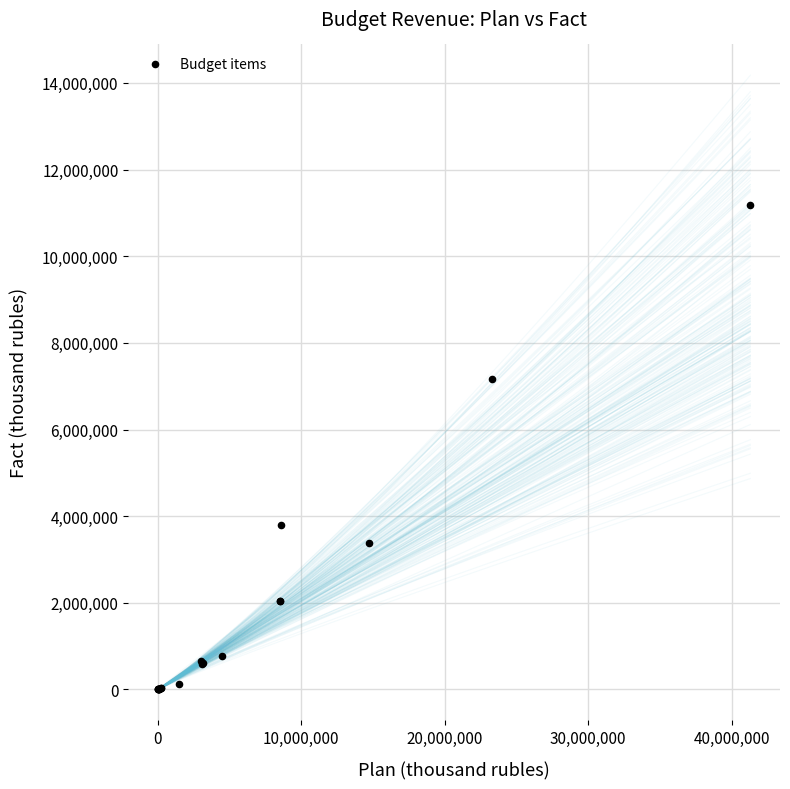

What Y value in the scatter plot is closest to 5590482?

7170092.0